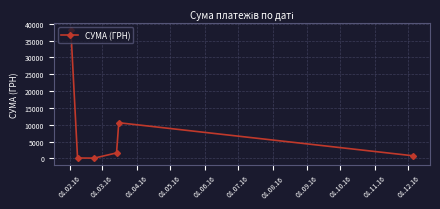

What is the average value?

8591.6